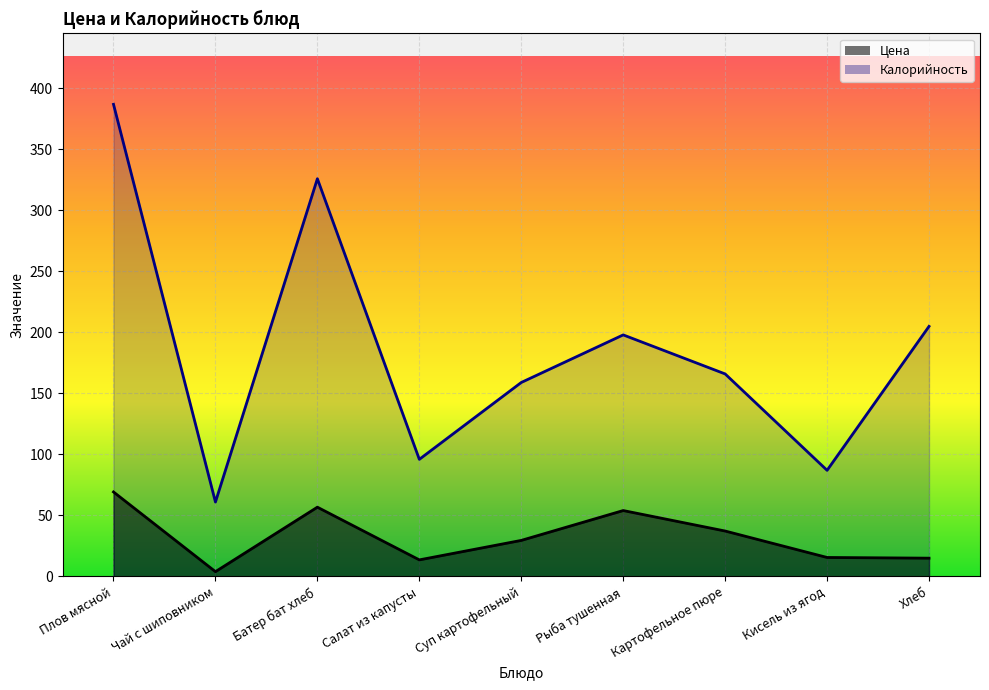

Reading right to left, list all the values displayed in this chart.

Цена: Хлеб=15.0	Кисель из ягод=15.6	Картофельное пюре=37.2	Рыба тушенная=54.0	Суп картофельный=29.6	Салат из капусты=13.6	Батер бат хлеб=56.8	Чай с шиповником=3.9	Плов мясной=69.3
Калорийность: Хлеб=205.0	Кисель из ягод=87.0	Картофельное пюре=166.0	Рыба тушенная=198.0	Суп картофельный=159.0	Салат из капусты=96.0	Батер бат хлеб=326.0	Чай с шиповником=61.0	Плов мясной=387.0